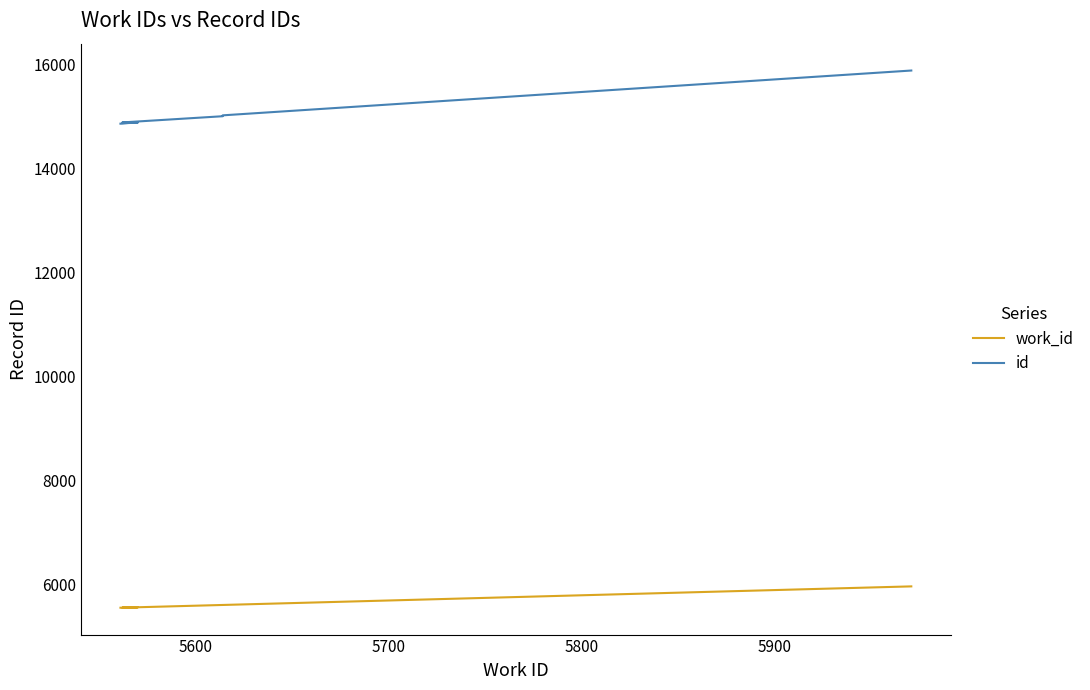

In work_id, how many points are higher than both neighbors (excluding endpoints)?

1